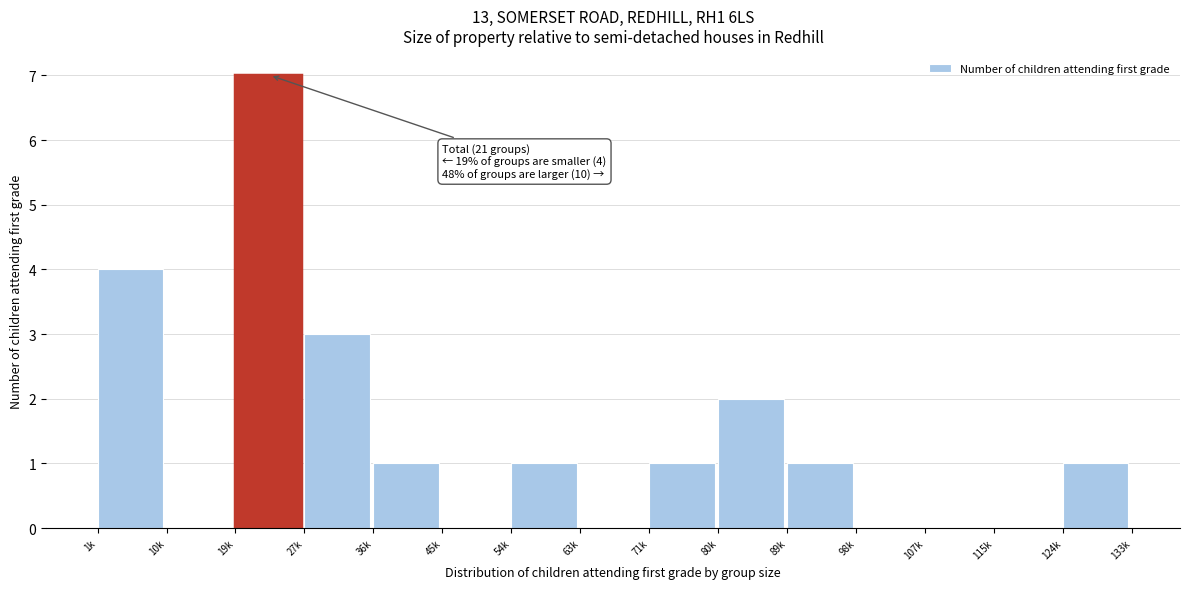

Reading right to left, extract all data points from this chart.

124k=1	115k=0	107k=0	98k=0	89k=1	80k=2	71k=1	63k=0	54k=1	45k=0	36k=1	27k=3	19k=7	10k=0	1k=4